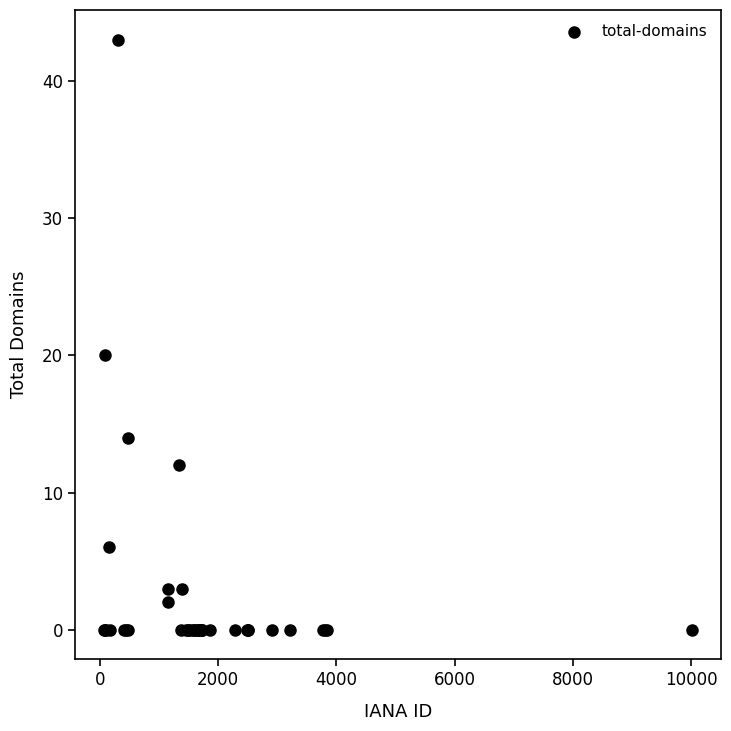

What Y value in the scatter plot is closest to 21?

20